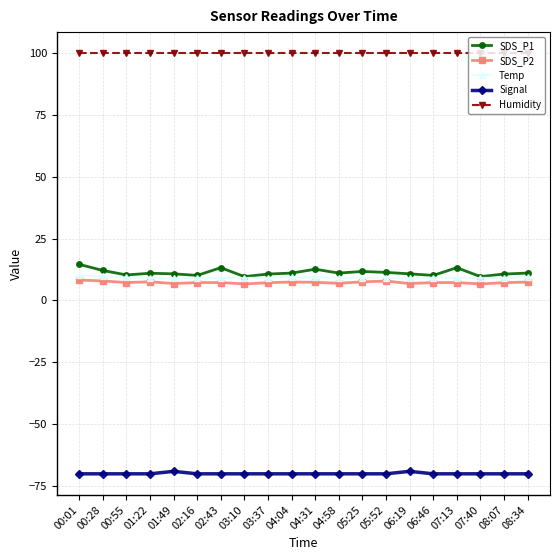

What position from the left is 06:19?

15